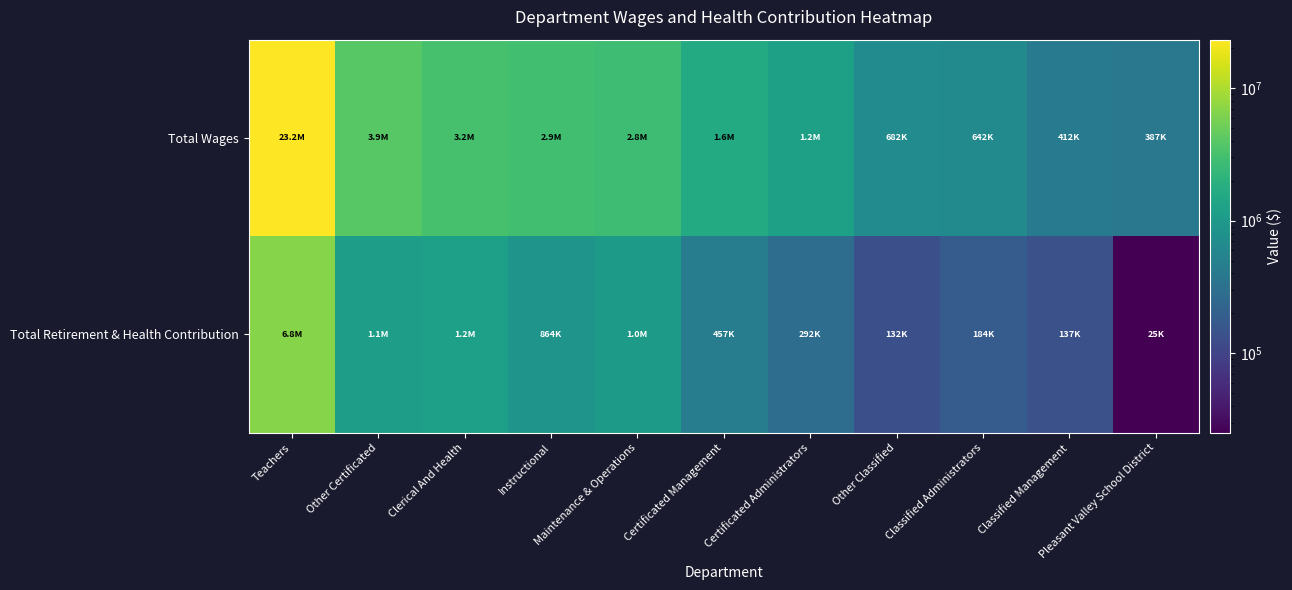

Which series changed the most between Other Certificated and Classified Administrators?

Total Wages